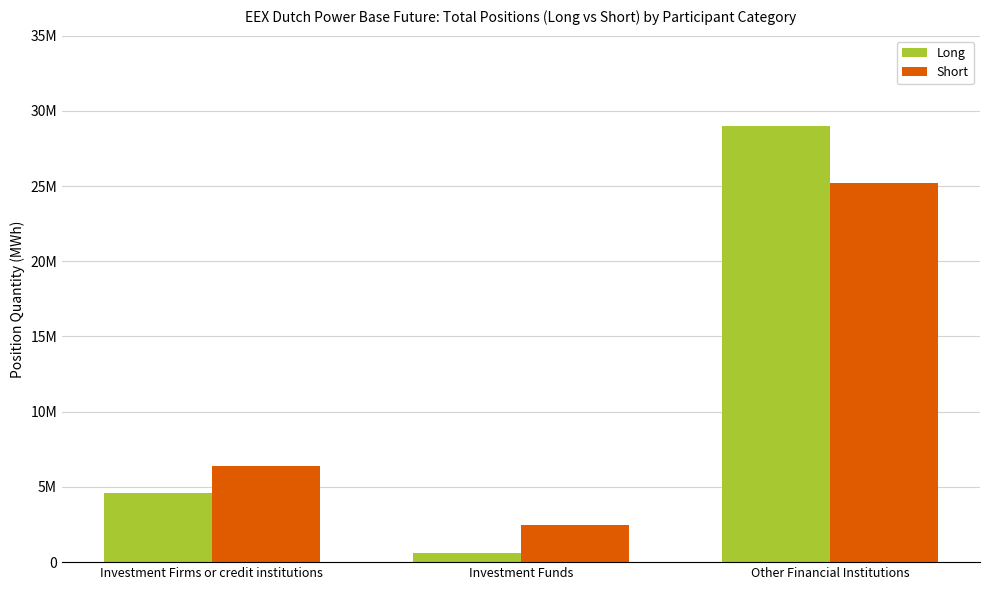

Is the value of Short at Investment Funds greater than the value of Long at Investment Firms or credit institutions?

No